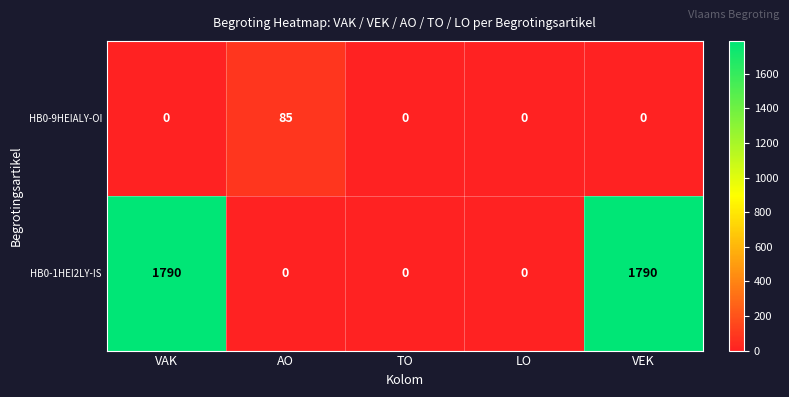

How many data points does each series have?

5